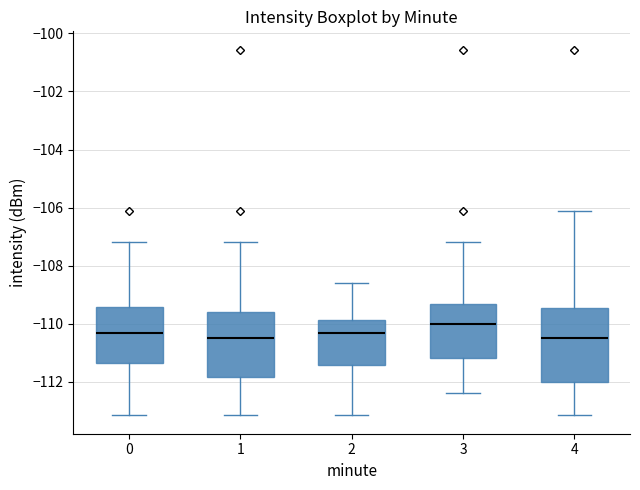

Where does the lower whisker of the box at x = 1 end on the y-axis? The values are not printed on the chart, so give them approximately, as read against the axis.

-113.2